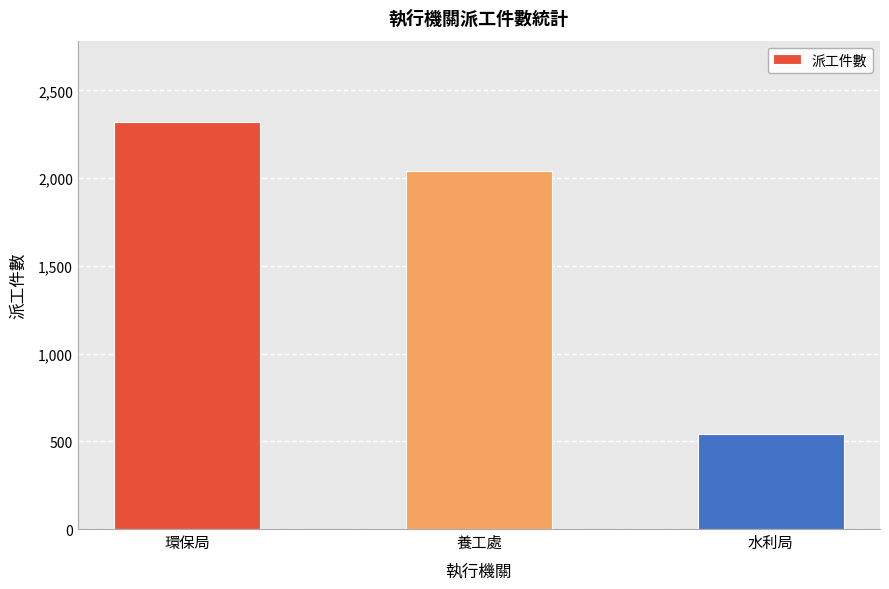

What is the maximum value shown in the chart?

2320